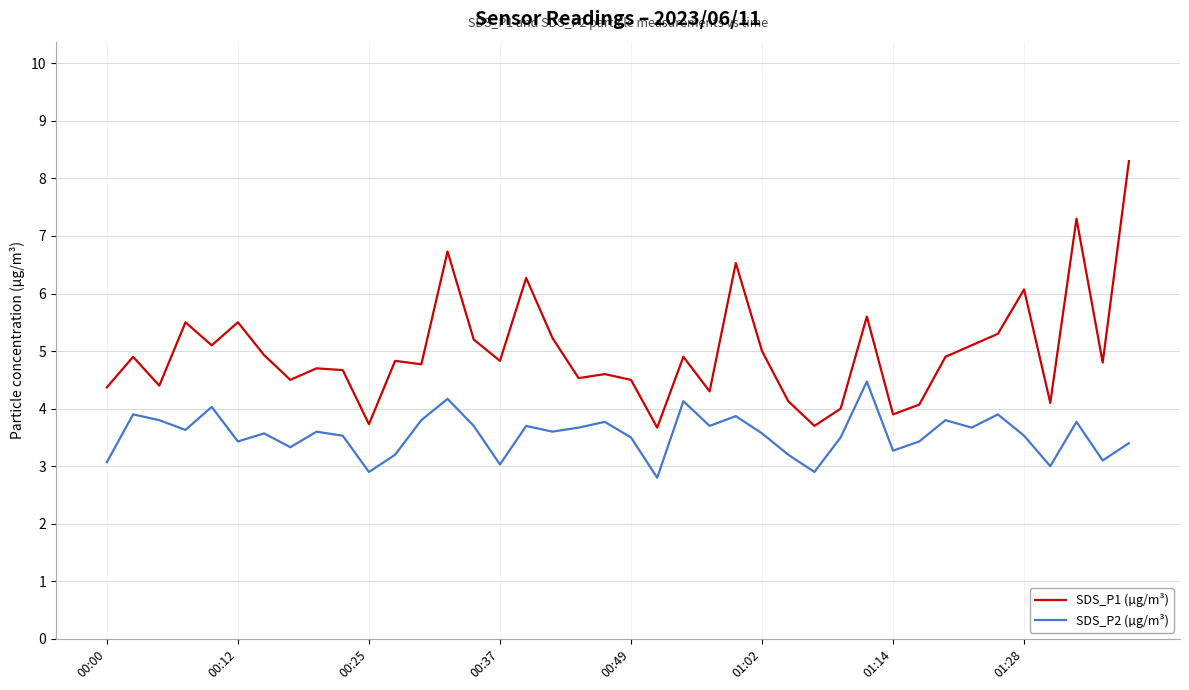

Which series has the largest total across all categories?

SDS_P1 (µg/m³)